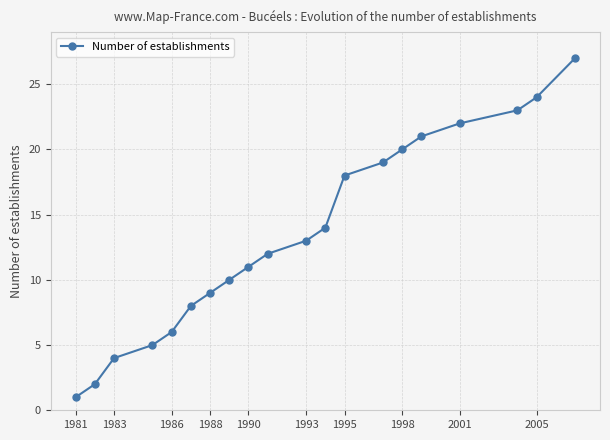

What is the difference between the maximum and minimum values?

26